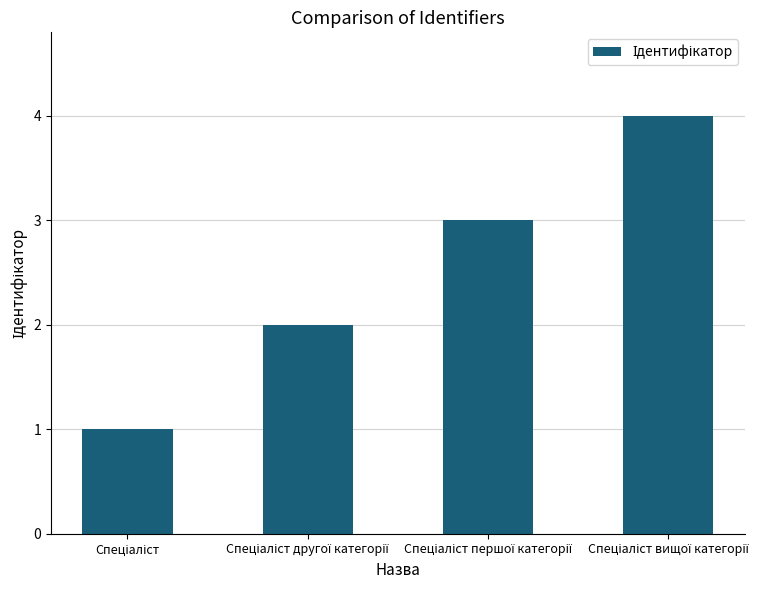

What is the greatest value displayed?

4